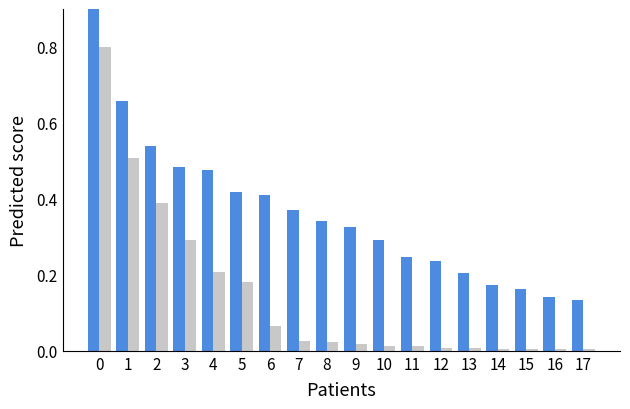

What is the value of the Blue bar at the 3rd from the left?

0.5